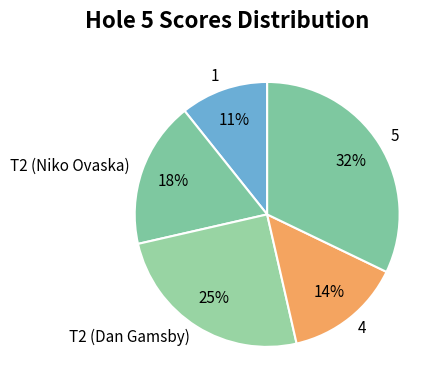

Is there a majority slice in this chart?

No